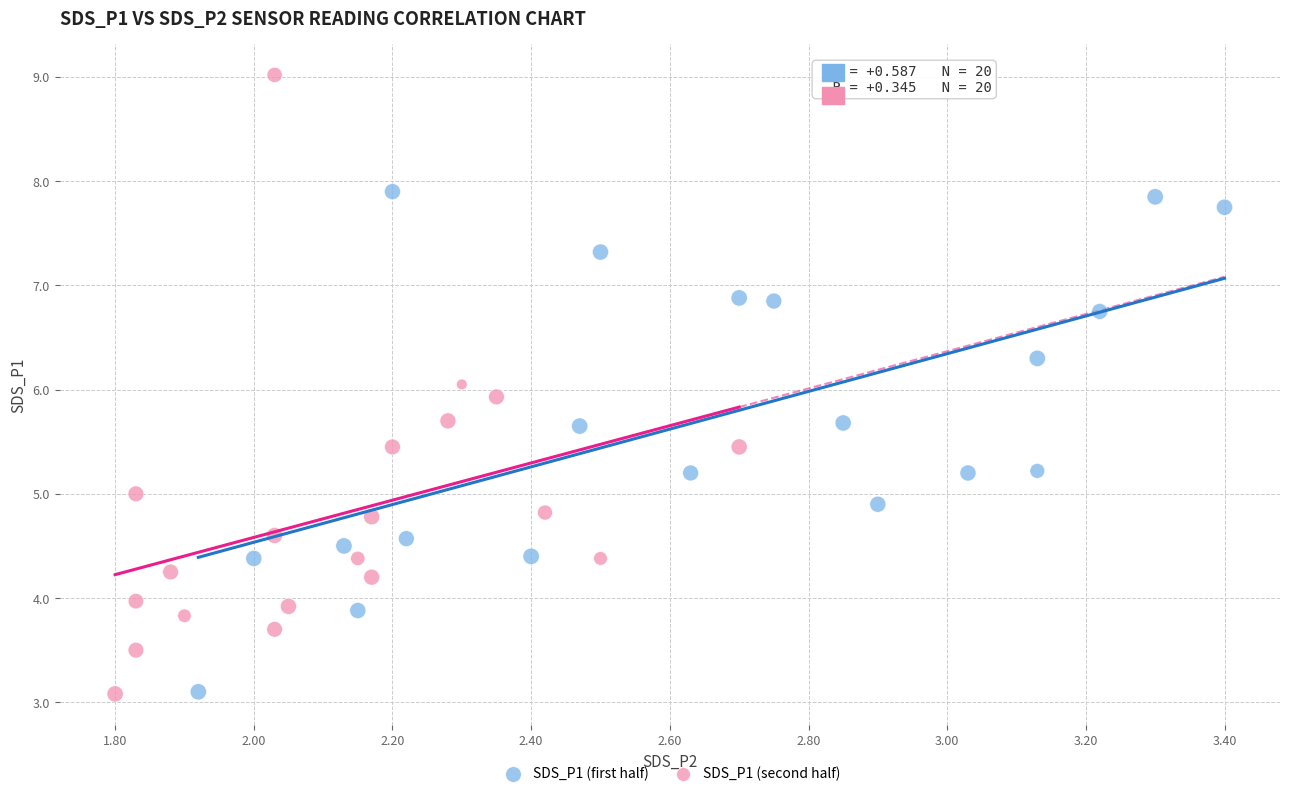

Which series has the widest spread of Y values?

SDS_P1 (second half)